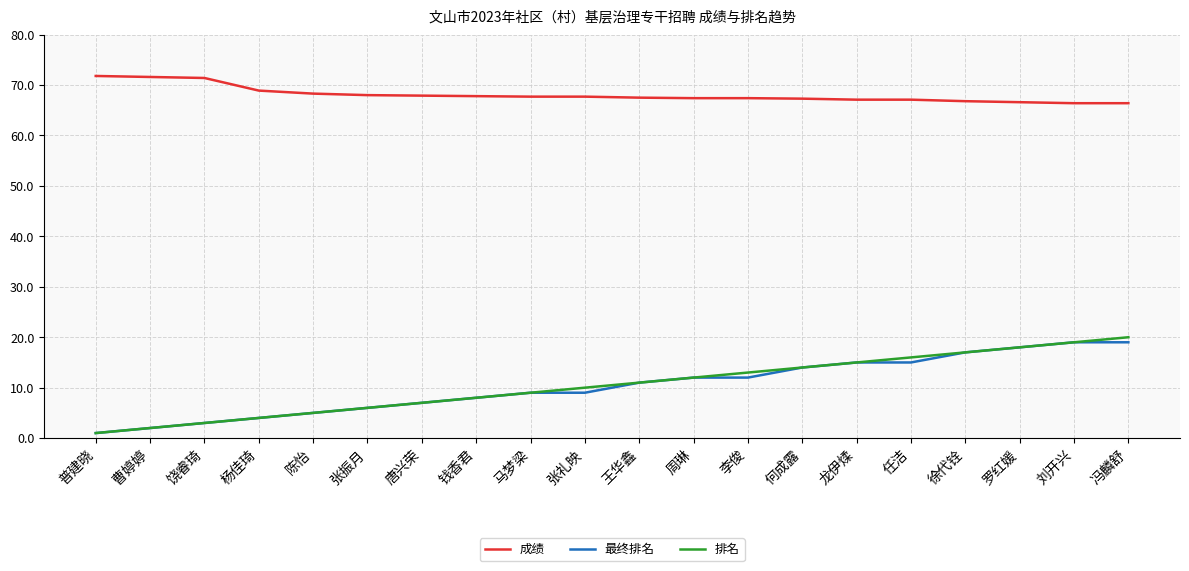

Is the value of 排名 at 徐代铨 greater than the value of 成绩 at 陈怡?

No